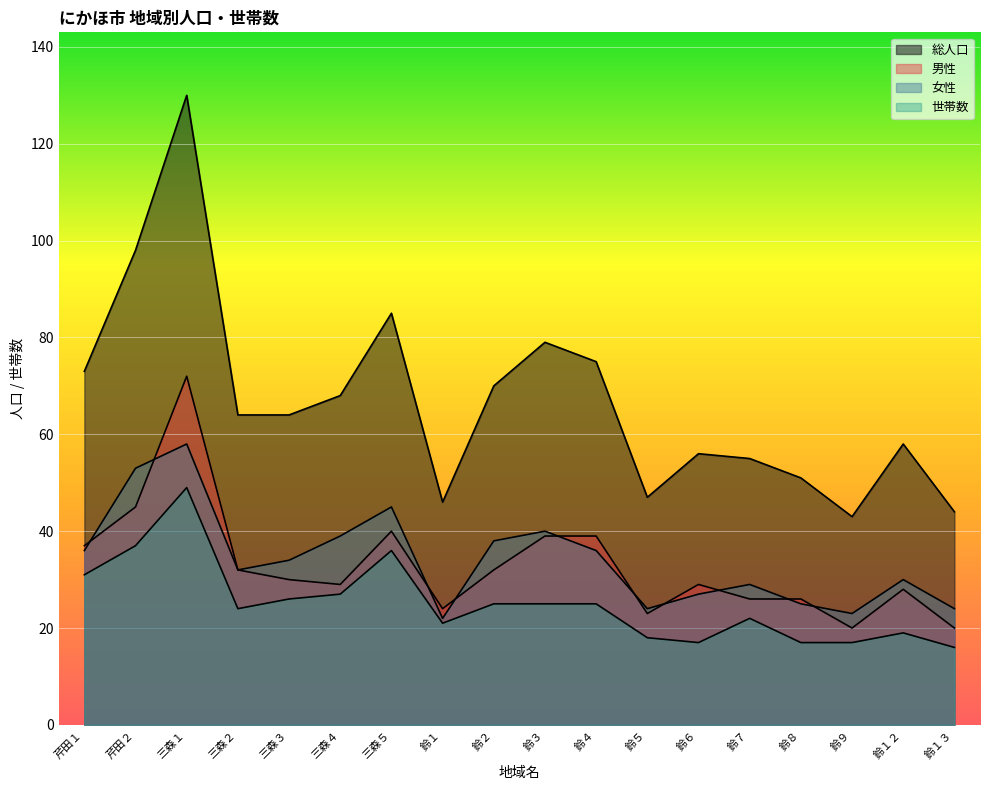

What is the difference between the highest and lowest values at 鈴４?

50